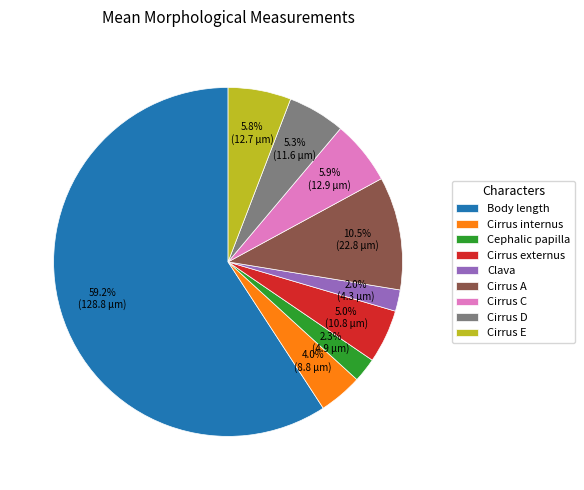

Count the number of slices in the pie.

9